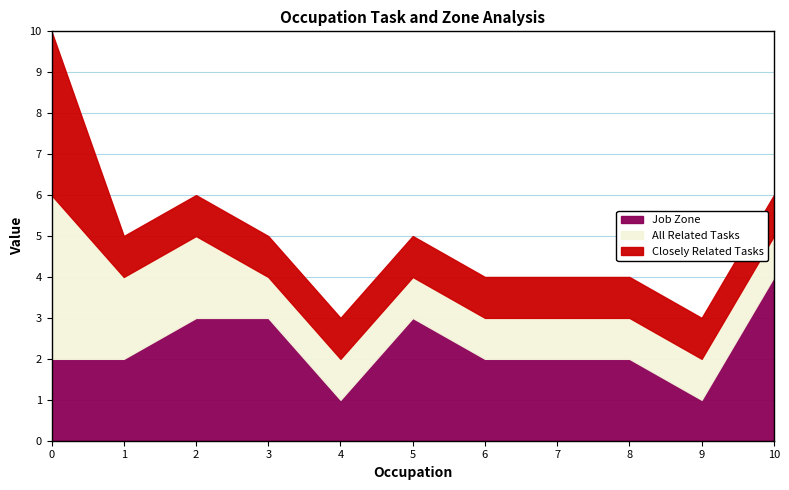

True or false: Job Zone has a value of 2 at 8.

True